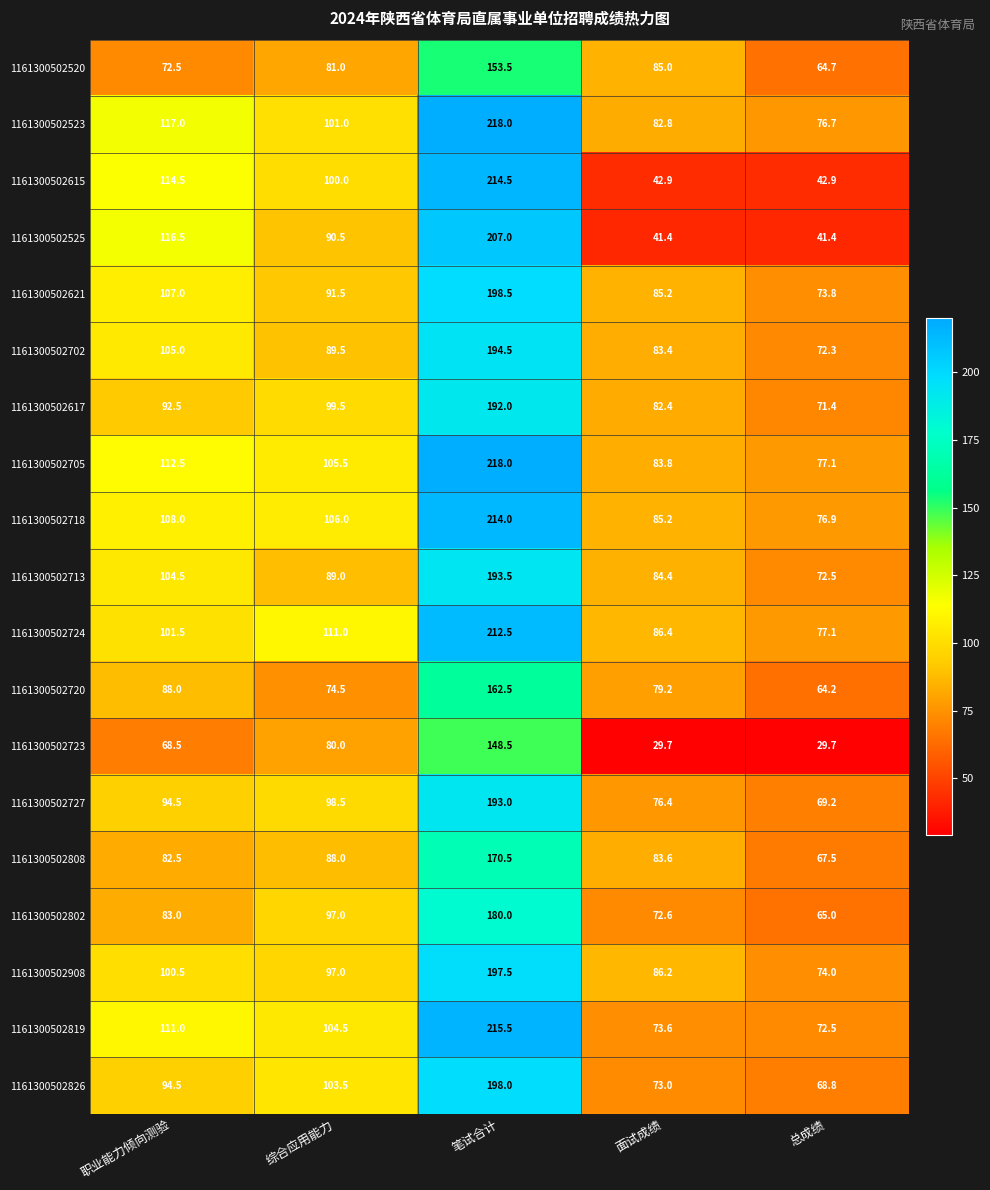

Rank the categories by 1161300502713 value from highest to lowest.

笔试合计, 职业能力倾向测验, 综合应用能力, 面试成绩, 总成绩